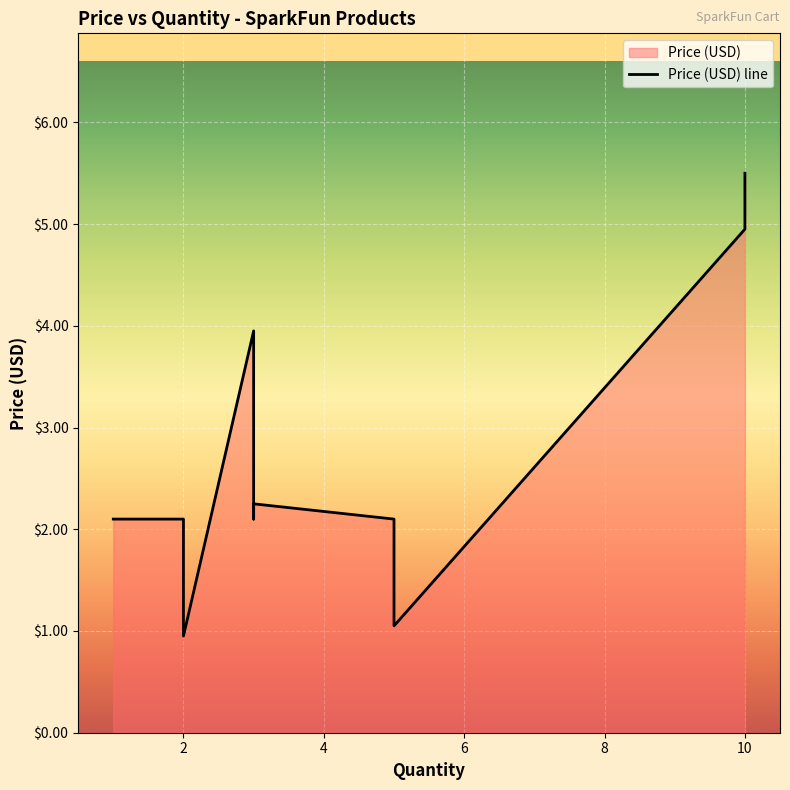

How many values are below 2?

2